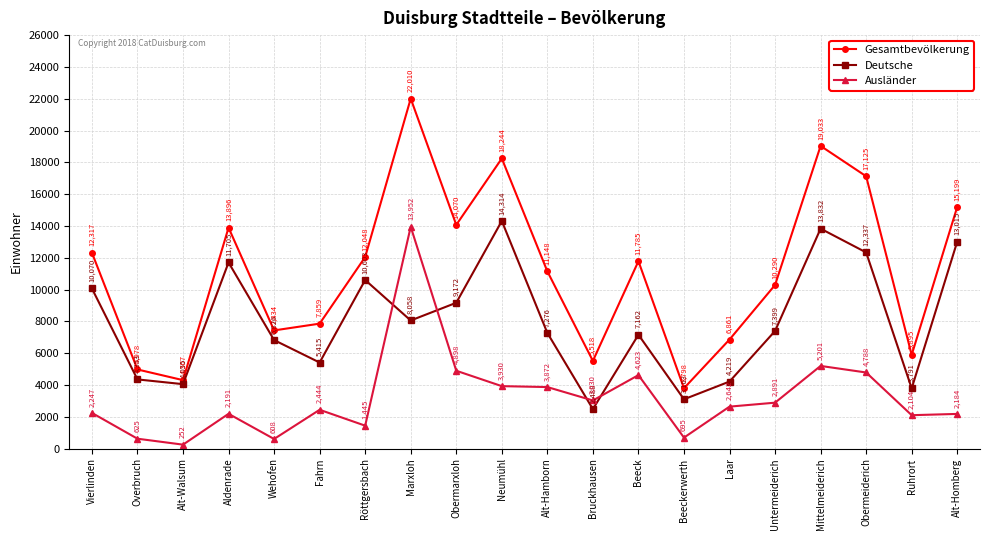

The Gesamtbevölkerung series shows 7213 at Marxloh. True or false?

False